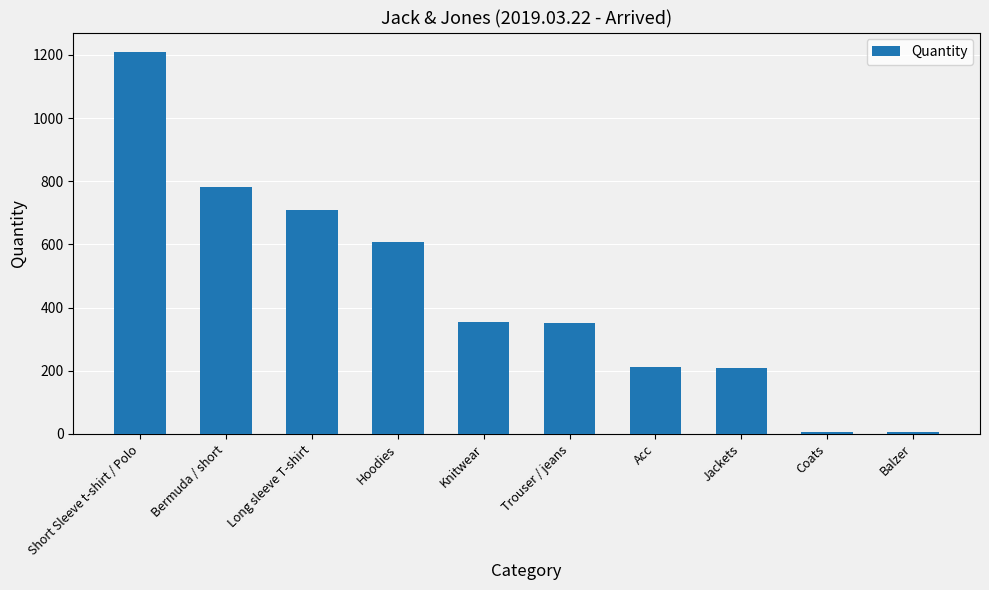

How many bars are there in total?

10